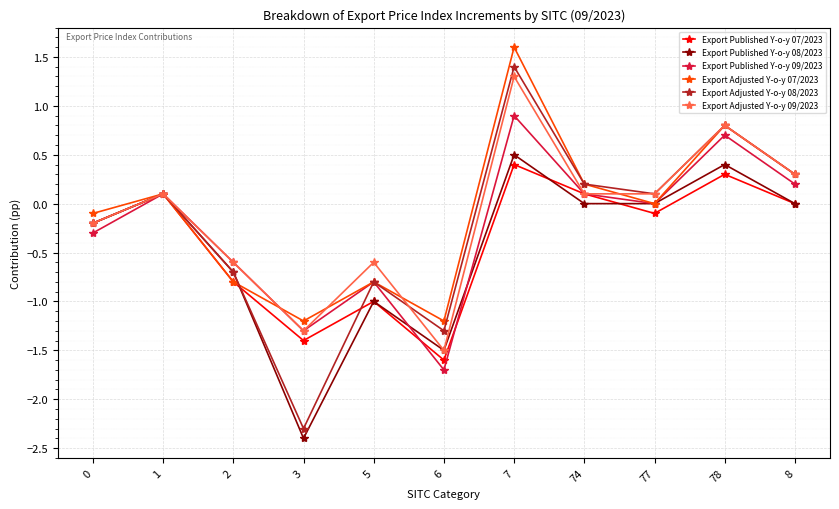

What are all the series names shown in the legend?

Export Published Y-o-y 07/2023, Export Published Y-o-y 08/2023, Export Published Y-o-y 09/2023, Export Adjusted Y-o-y 07/2023, Export Adjusted Y-o-y 08/2023, Export Adjusted Y-o-y 09/2023